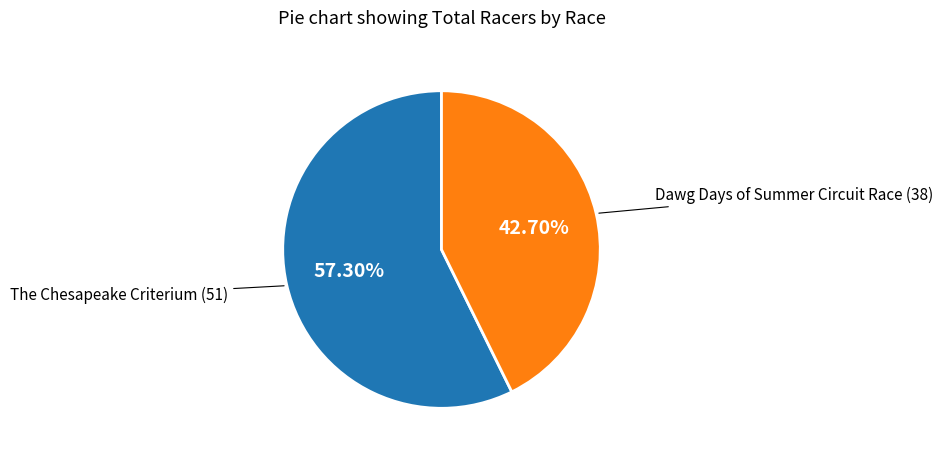

Which has a higher value, The Chesapeake Criterium or Dawg Days of Summer Circuit Race?

The Chesapeake Criterium